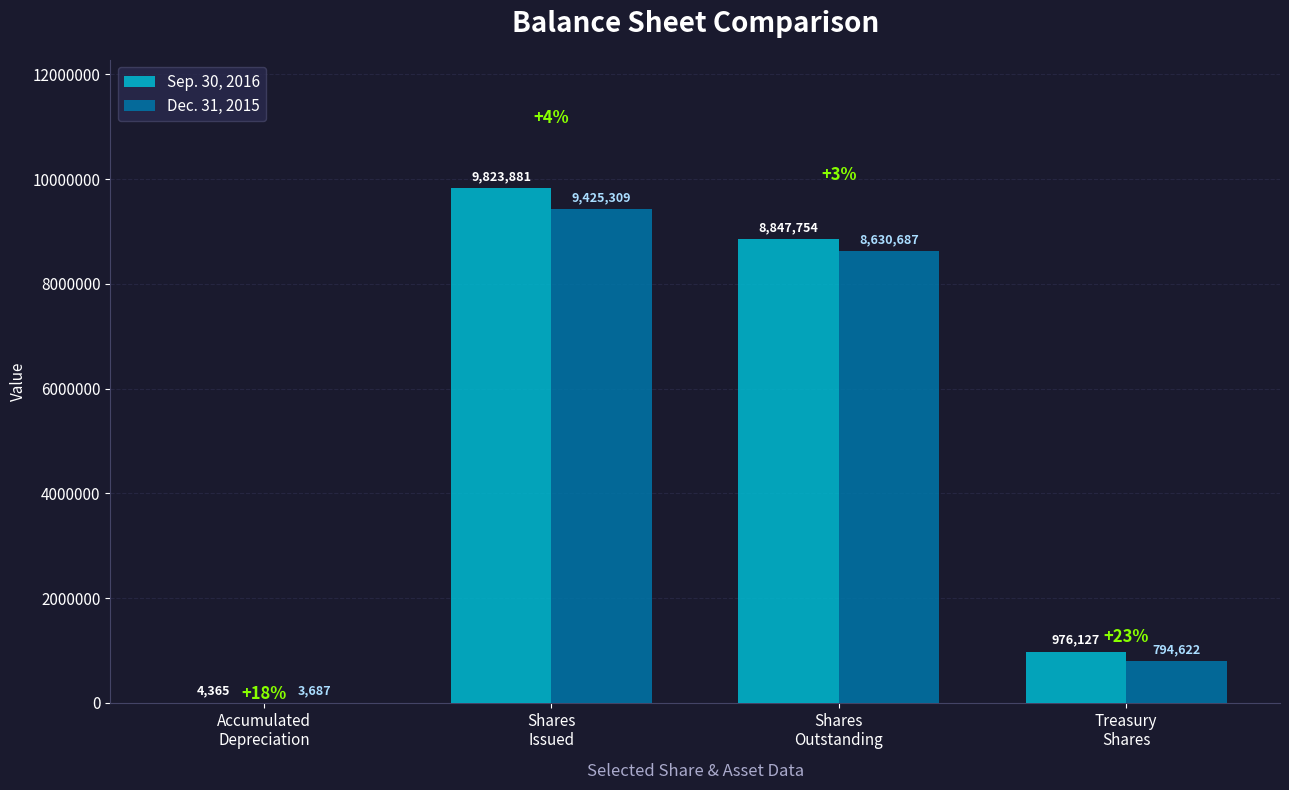

At which category is the sum across all series the highest?

Shares
Issued